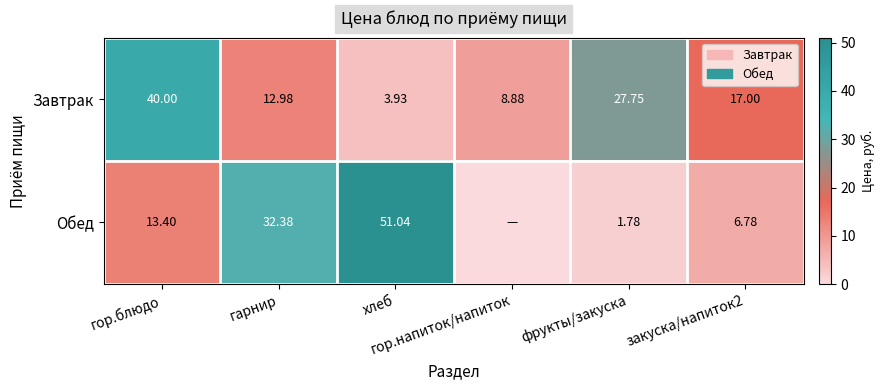

List the labels in order of Обед value, smallest first.

гор.напиток/напиток, фрукты/закуска, закуска/напиток2, гор.блюдо, гарнир, хлеб